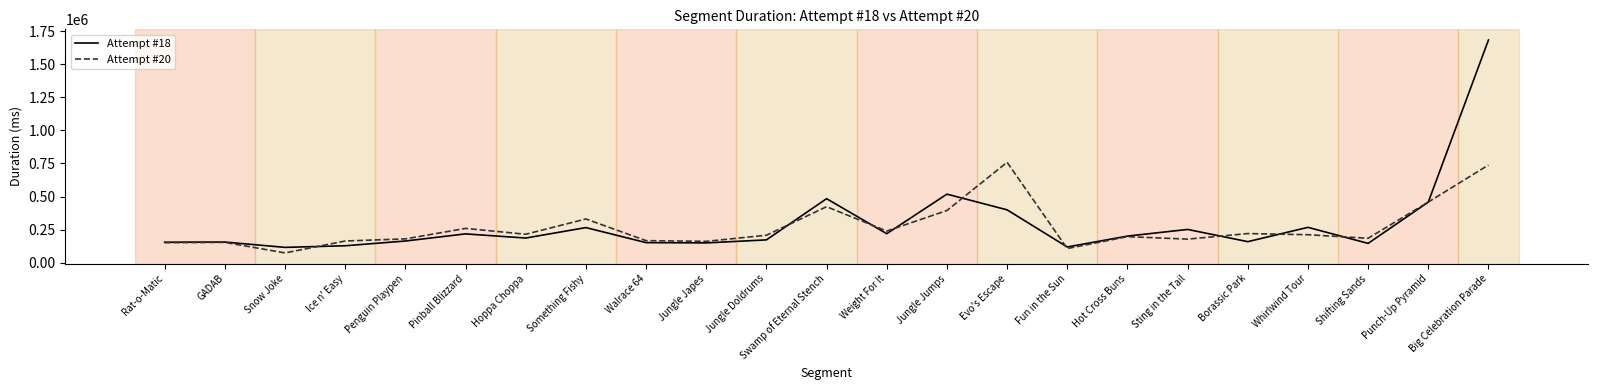

What are all the series names shown in the legend?

Attempt #18, Attempt #20